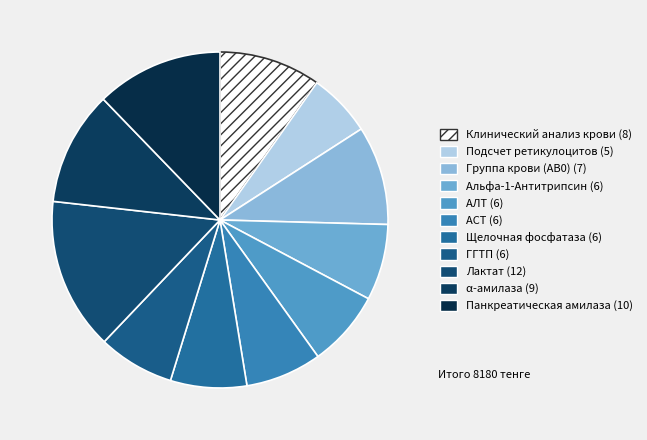

Is there any slice that represents more than half of the pie?

No